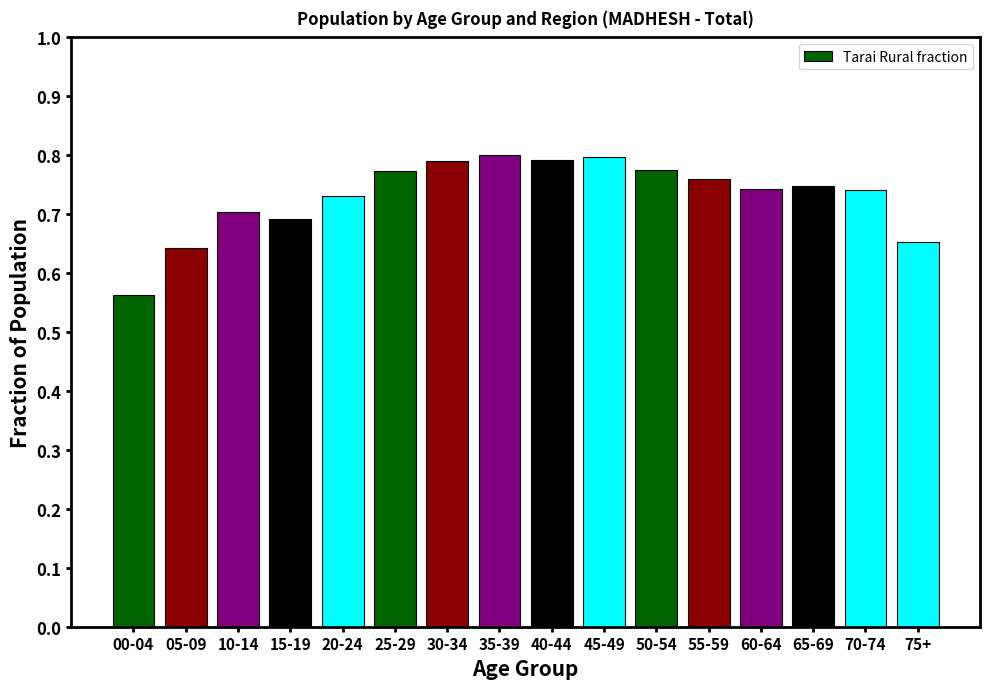

Where is the data nearest to the value 0?

00-04